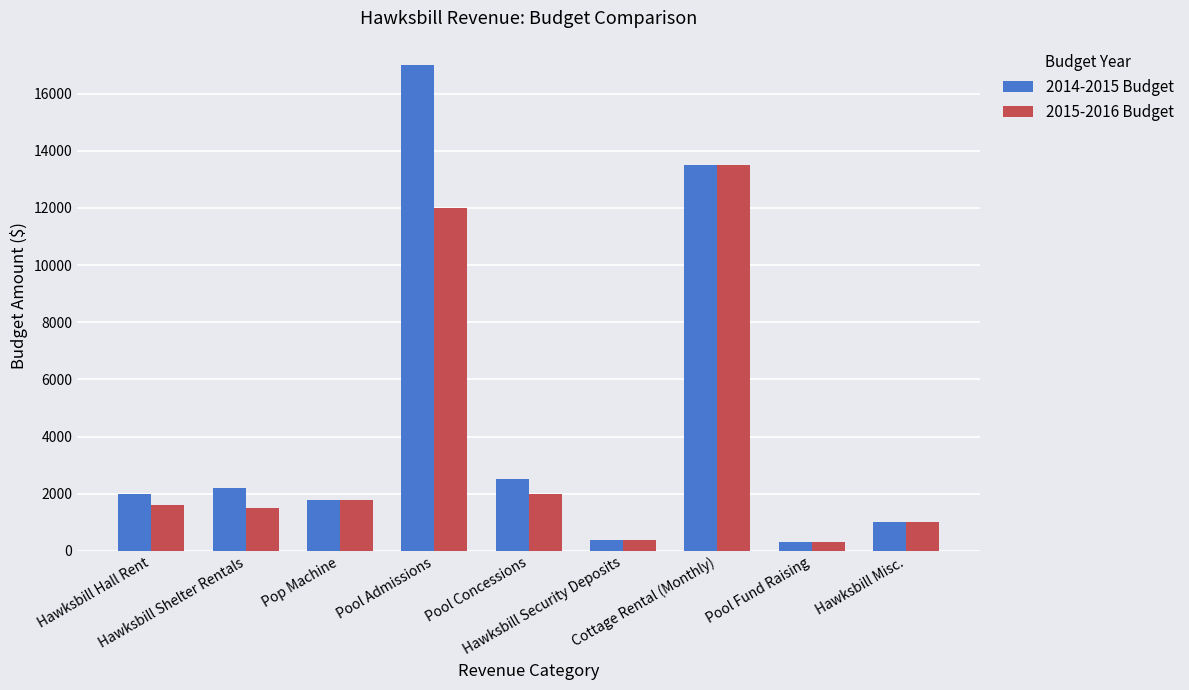

Reading left to right, extract all data points from this chart.

2014-2015 Budget: 2000	2200	1800	17000	2500	400	13500	300	1000
2015-2016 Budget: 1600	1500	1800	12000	2000	400	13500	300	1000